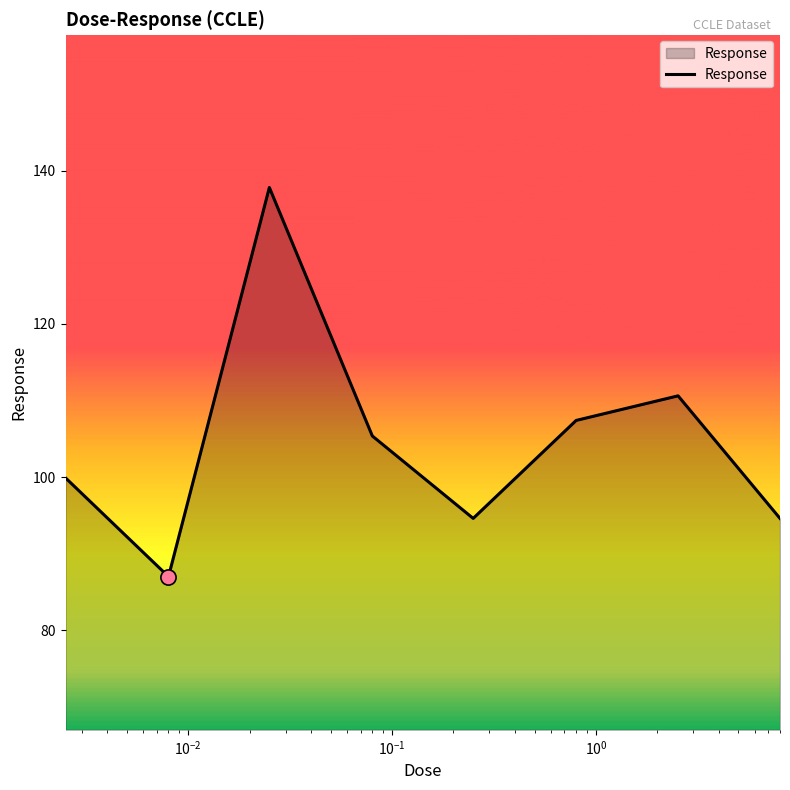

True or false: there are more than 2 points higher than both neighbors.

False